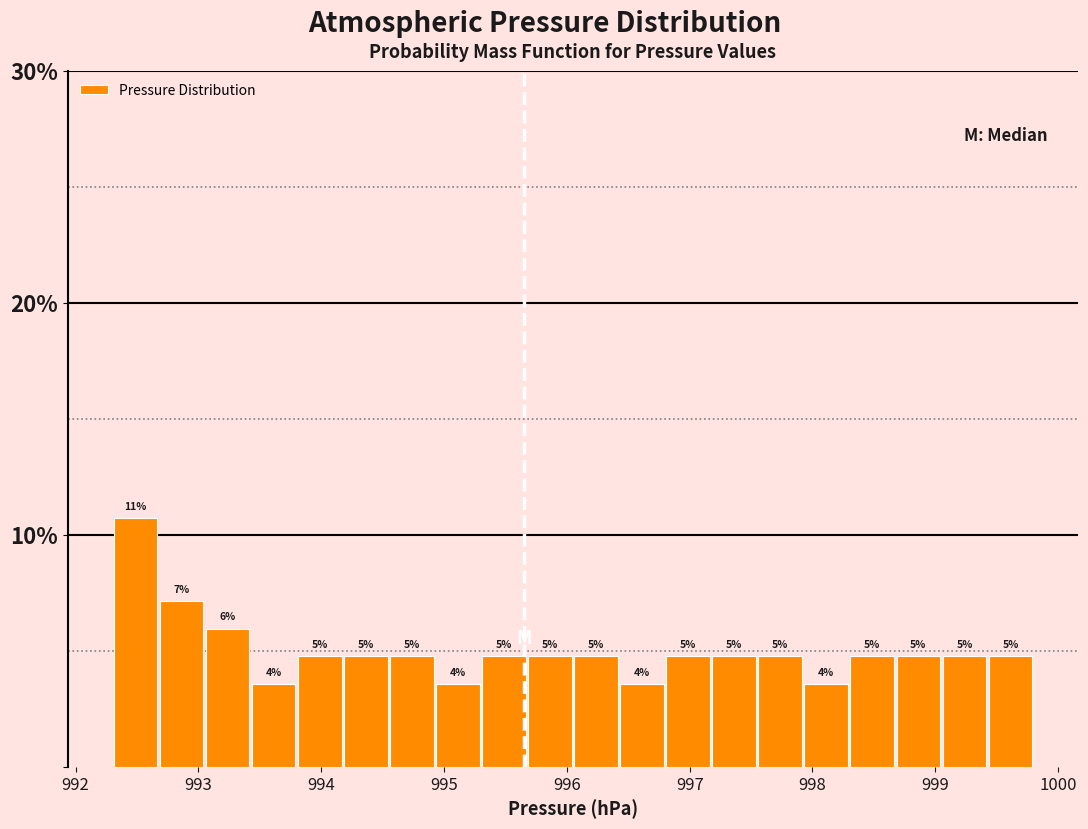

Read against the x-axis, roughly where is the centre of the tallest bar?

992.5